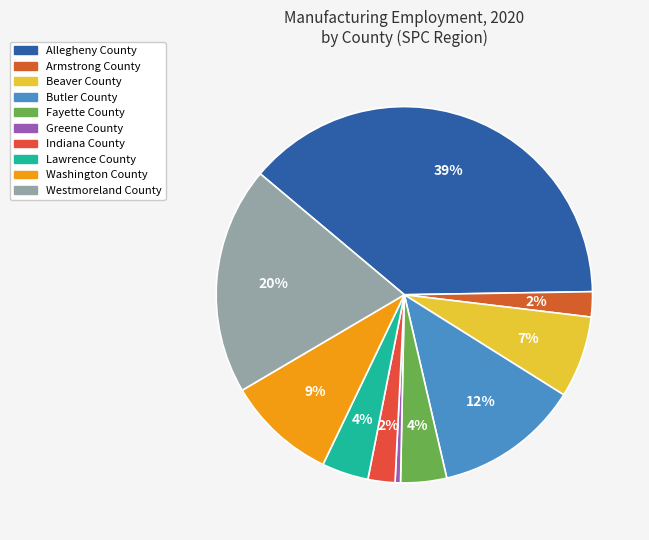

To the nearest percent, what portion does Armstrong County represent?

2%